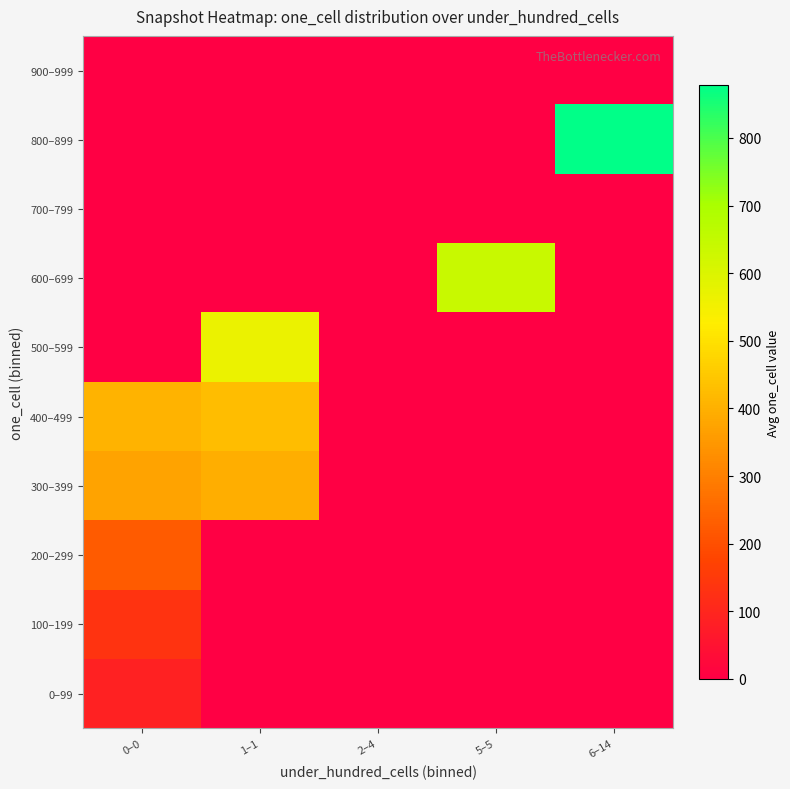

At which category is the sum across all series the highest?

1–1